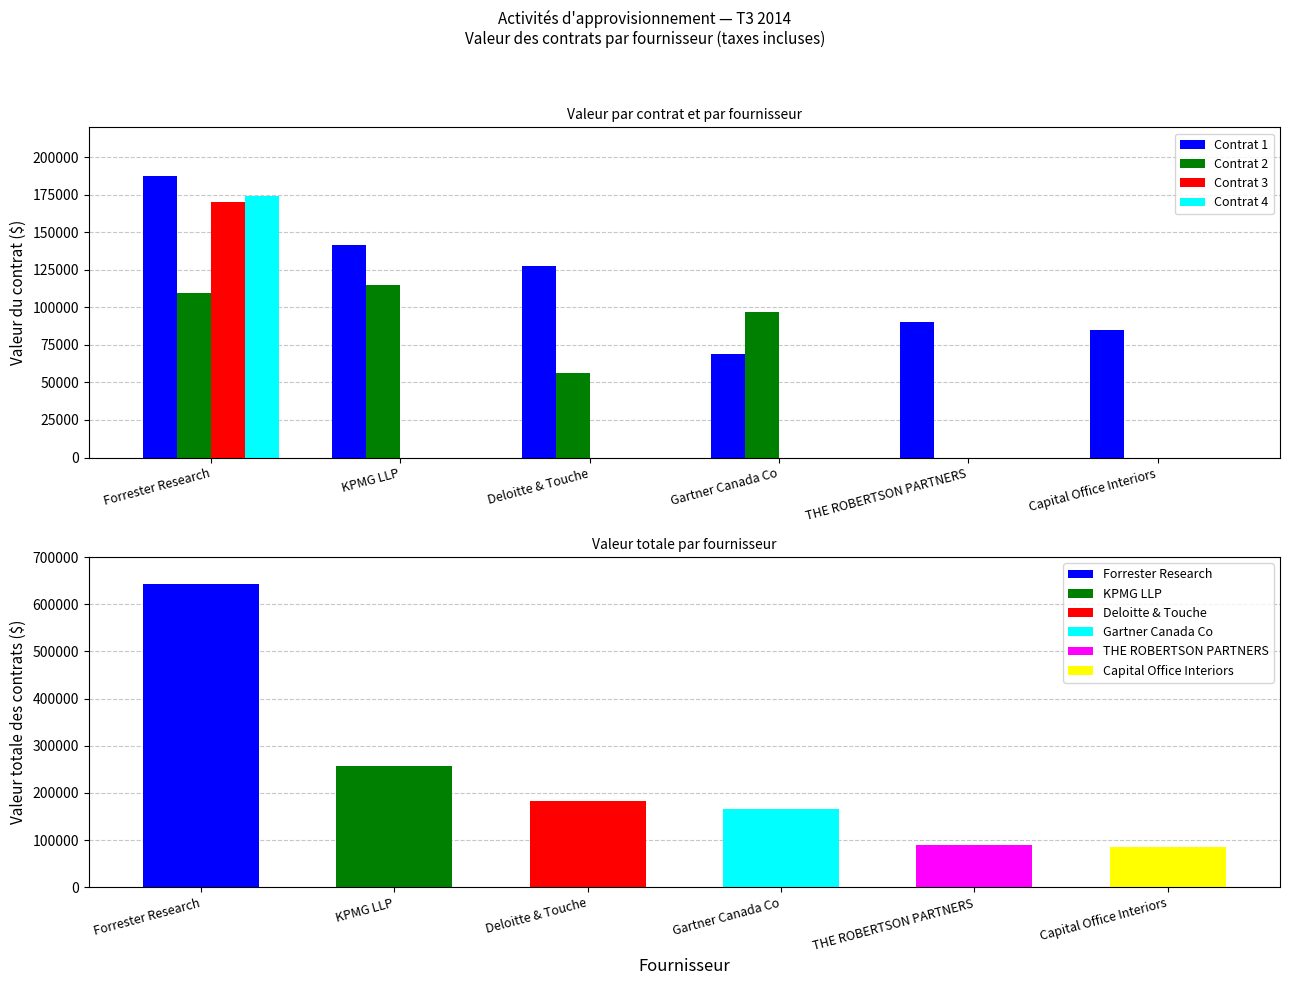

Does the chart contain stacked bars?

No